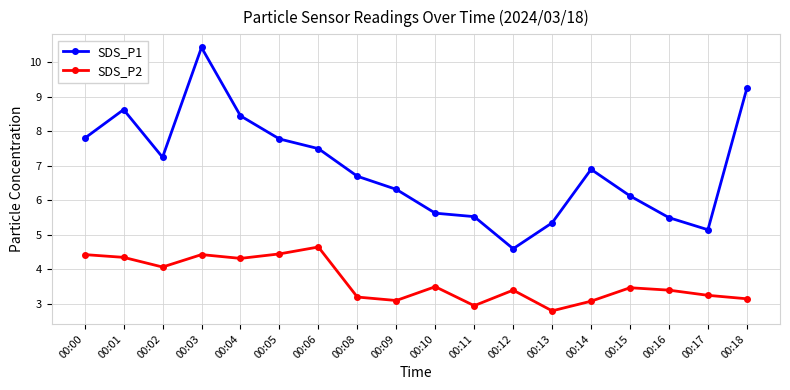

True or false: SDS_P2 has more than 1 interior local peaks.

True